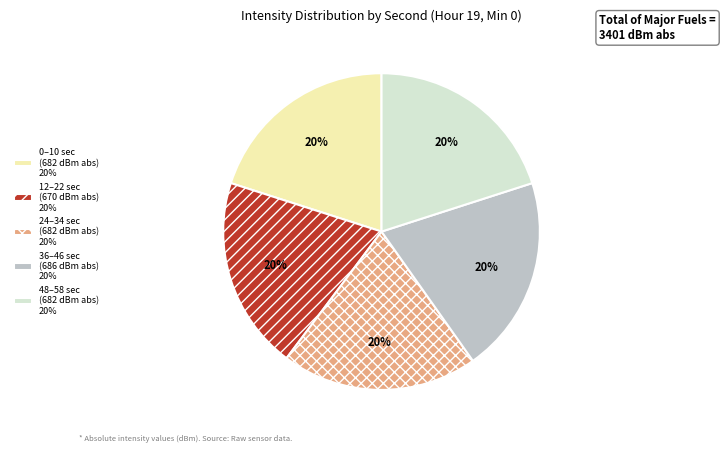

Does 24–34 sec (682 dBm abs) 20% represent more than half of the total?

No